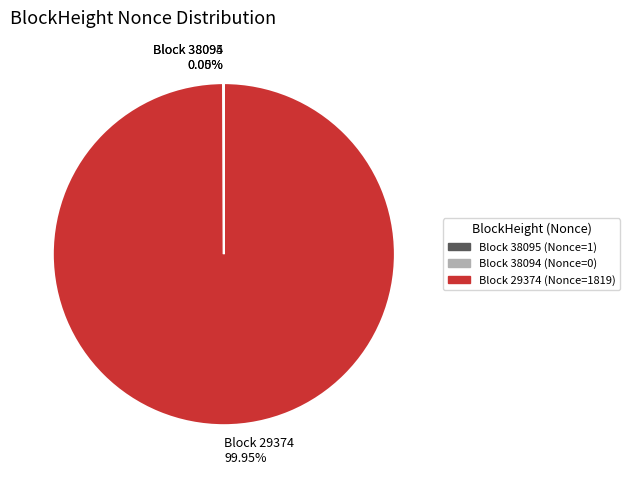

What is the change in value from 38095 to 29374?

+1818